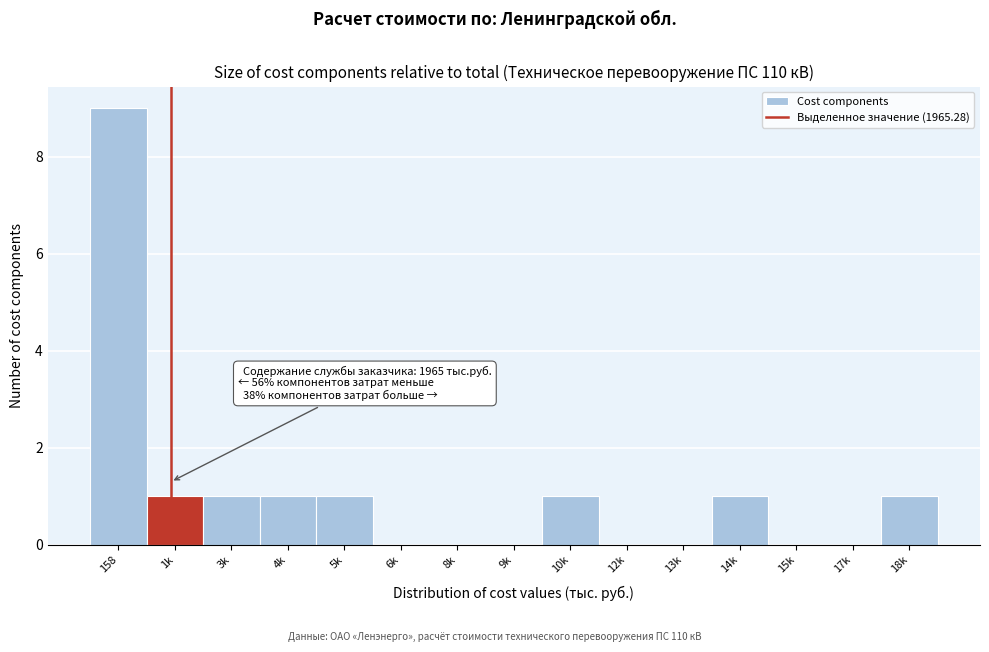

Reading left to right, what are all the values shown in this chart?

158=9	1k=1	3k=1	4k=1	5k=1	6k=0	8k=0	9k=0	10k=1	12k=0	13k=0	14k=1	15k=0	17k=0	18k=1